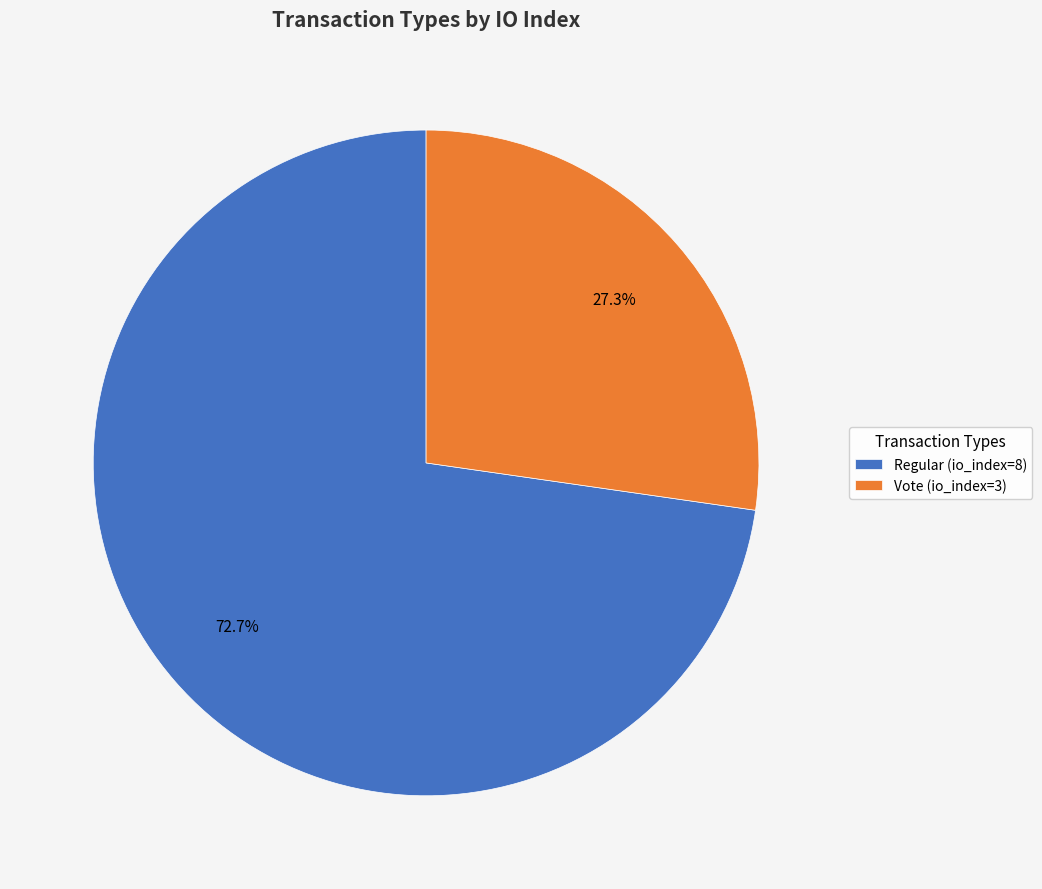

To the nearest percent, what is the combined percentage of Regular (io_index=8) and Vote (io_index=3)?

100%